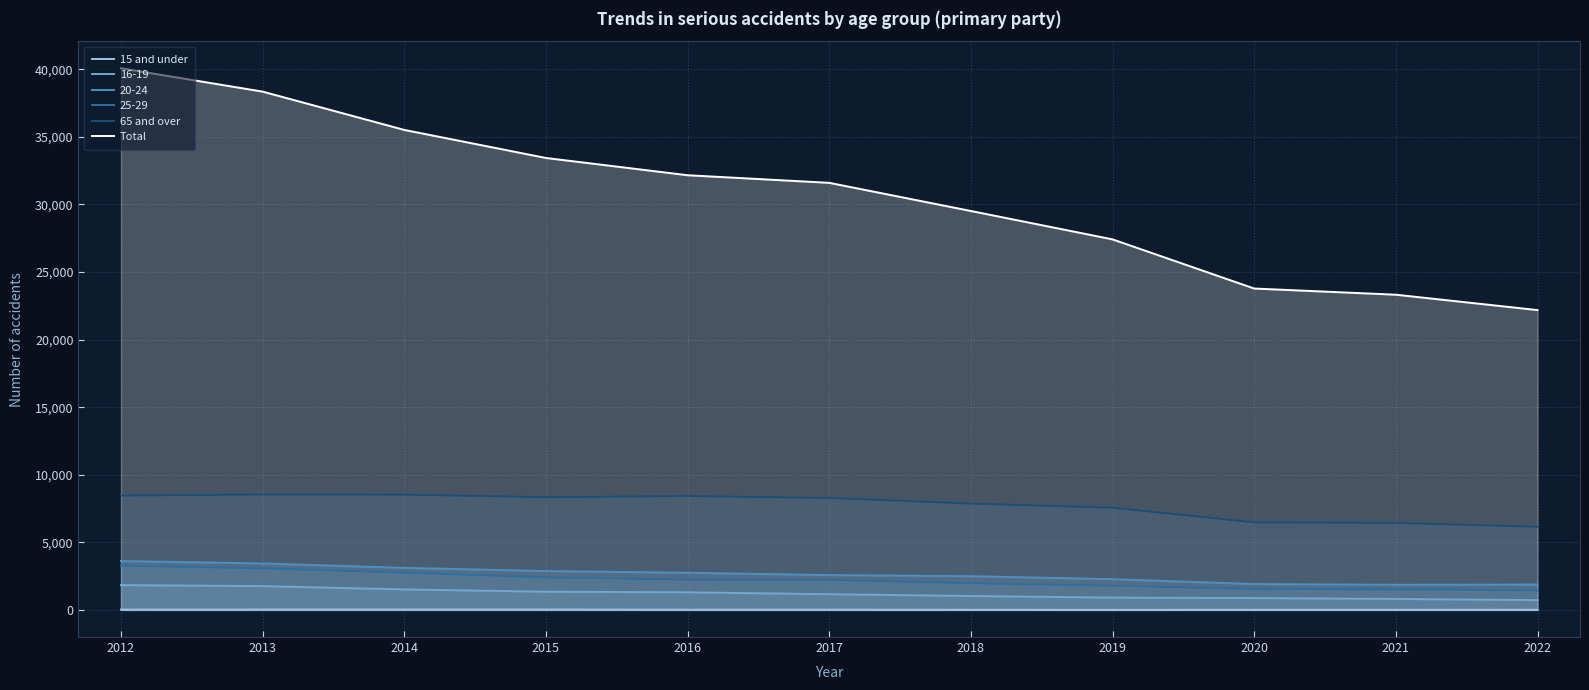

What is the sum of the Total values at 2021 and 2019?

50746